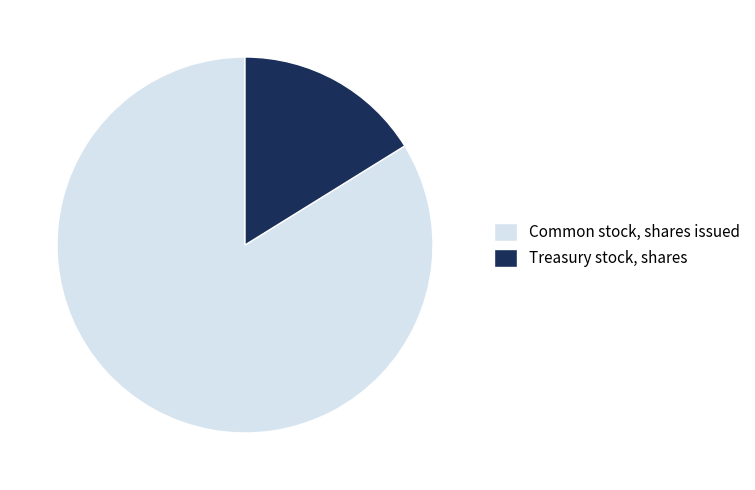

Does Common stock, shares issued represent more than half of the total?

Yes